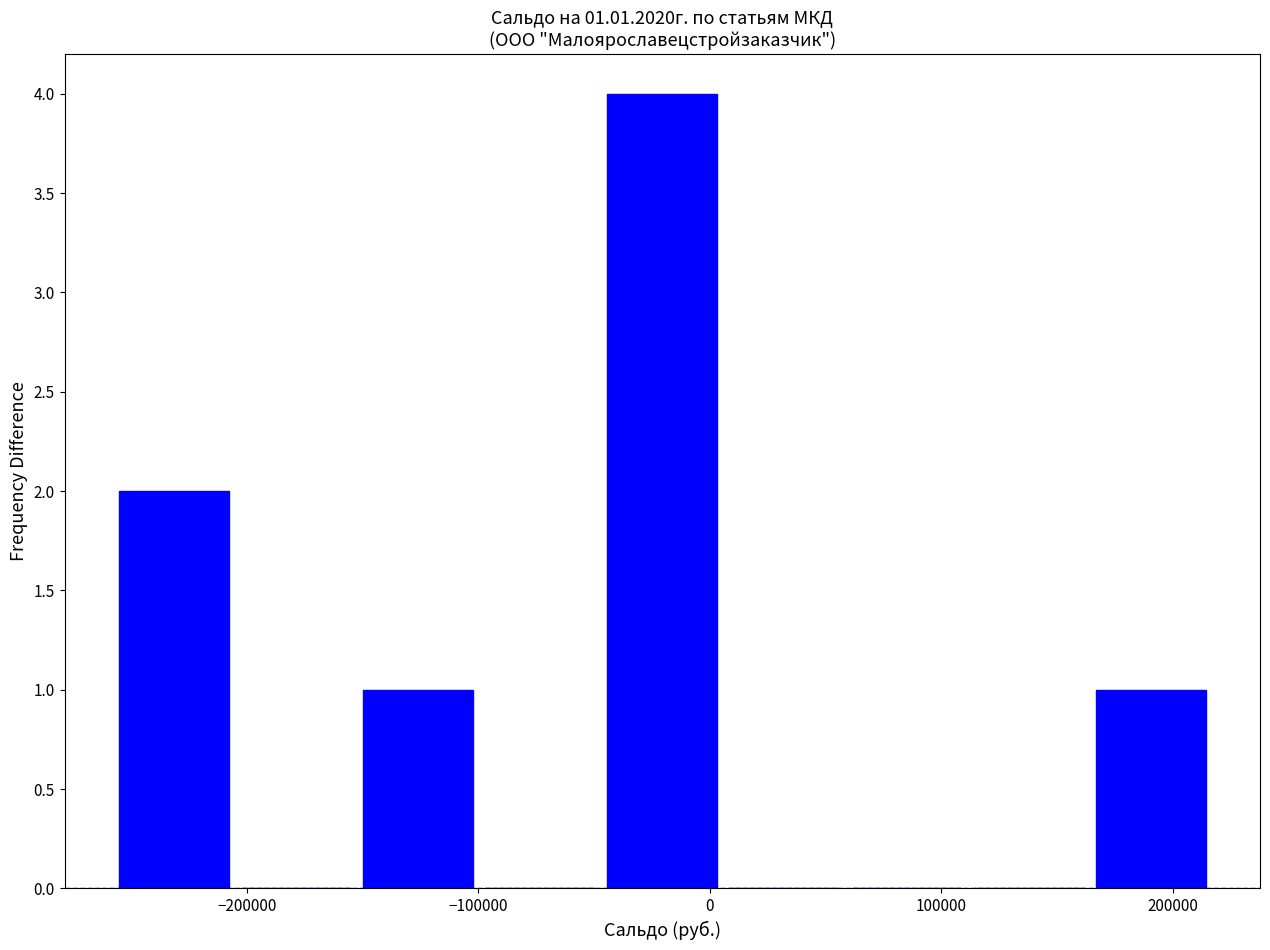

Over which range of the x-axis is the bar tallest?

-50000 to 10000